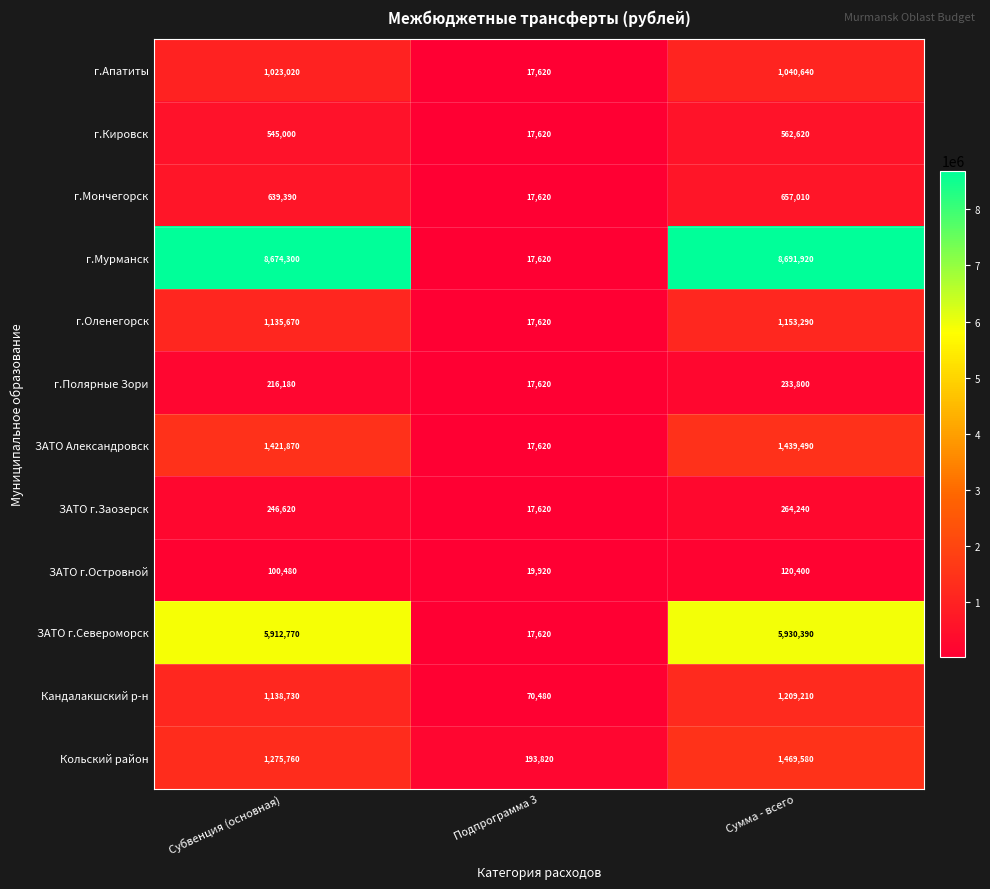

At which label is ЗАТО г.Североморск closest to 2974005?

Субвенция (основная)